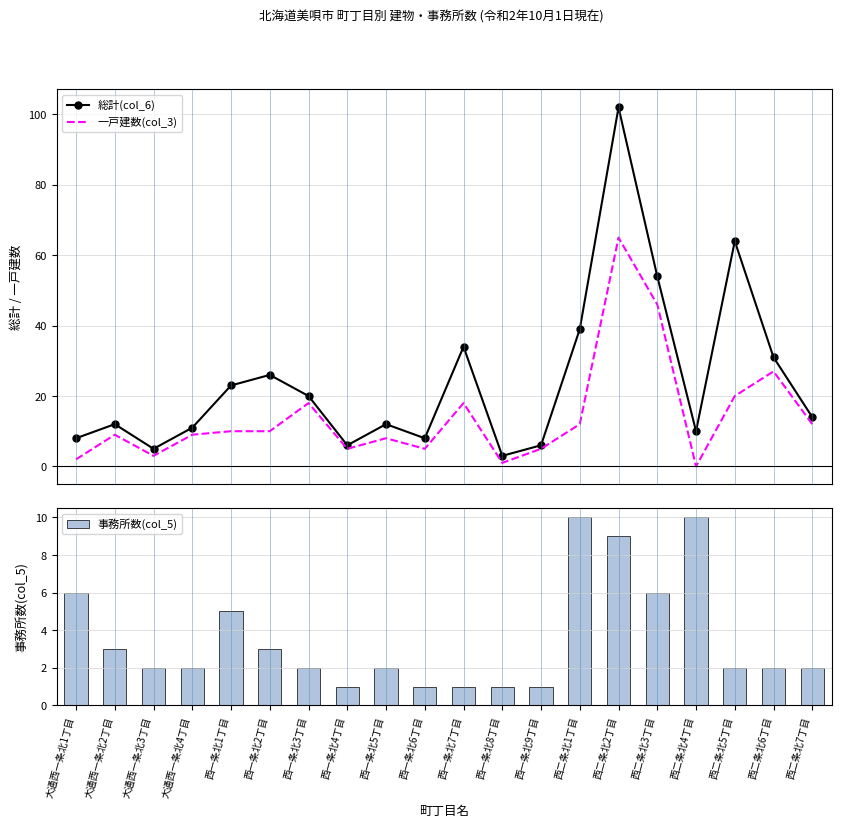

What are all the series names shown in the legend?

総計(col_6), 一戸建数(col_3), 事務所数(col_5)